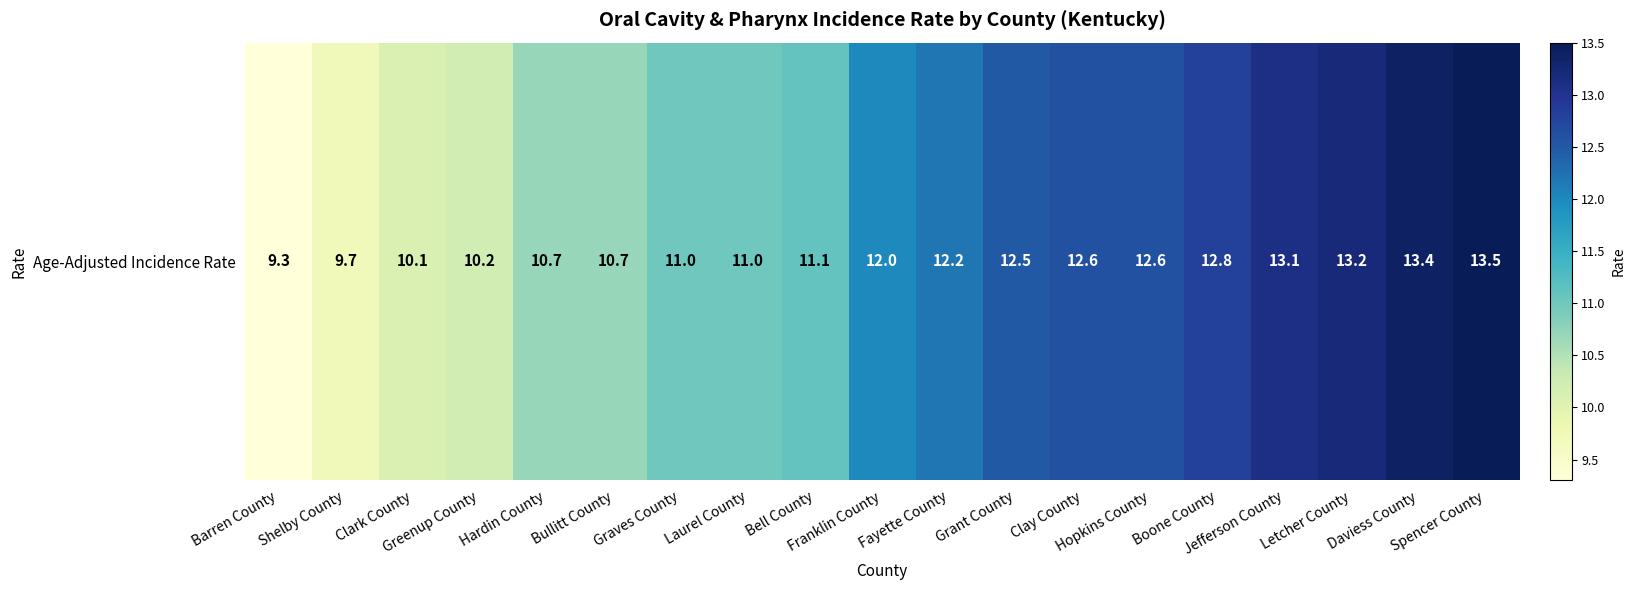

At which label is the value closest to 11?

Graves County